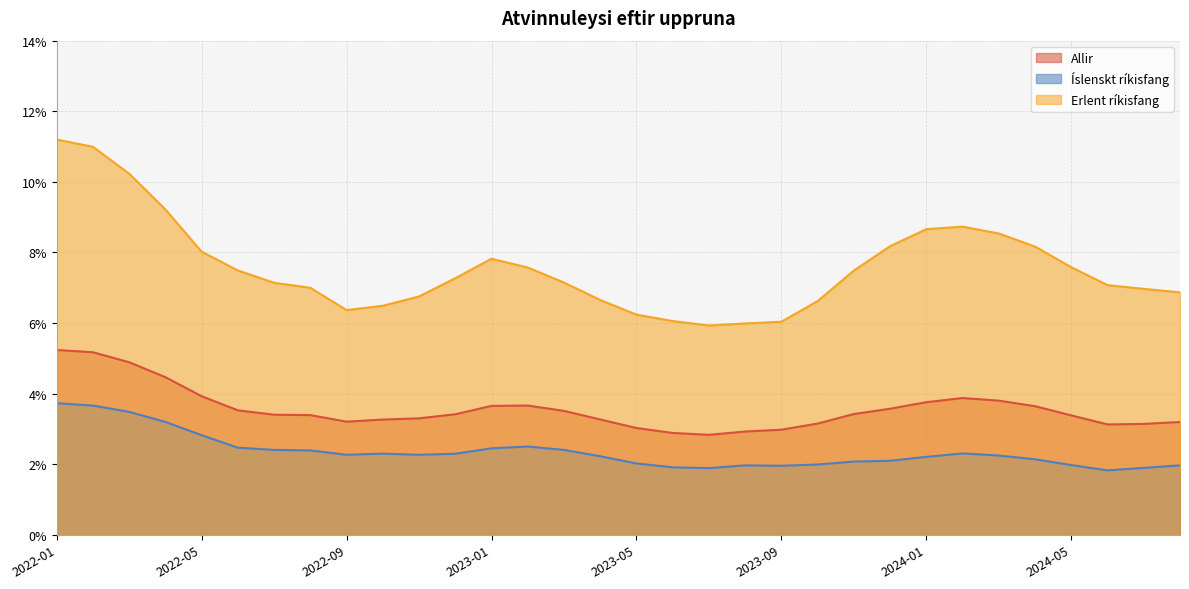

True or false: Íslenskt ríkisfang and Allir intersect in this chart.

False